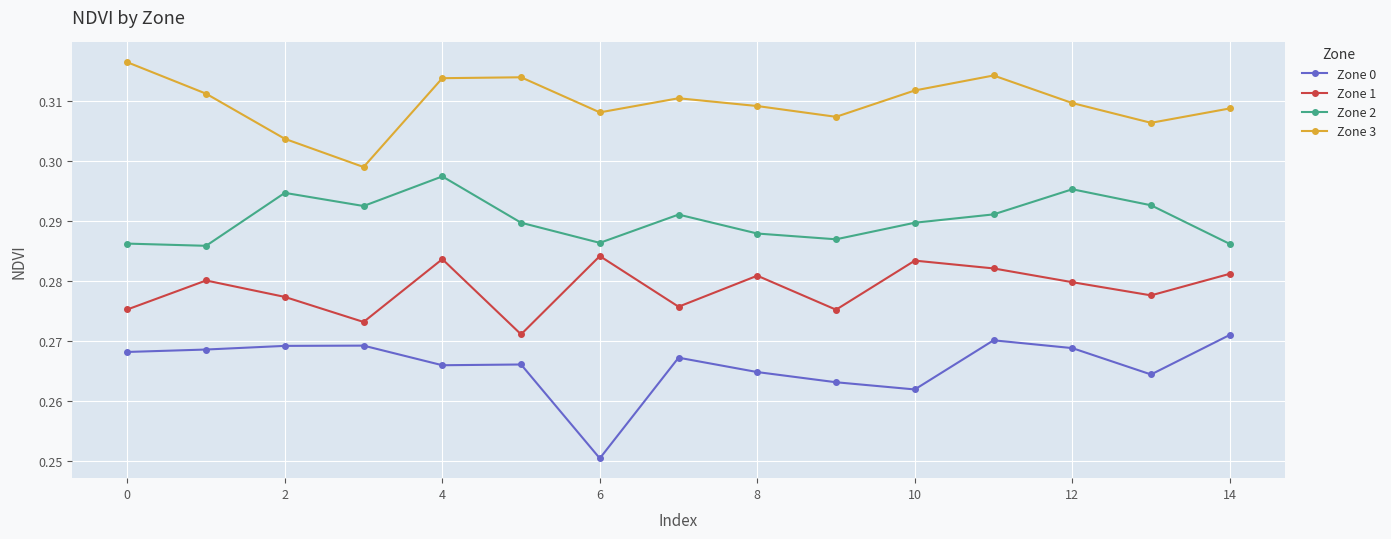

List the series in order of their peak value, lowest first.

Zone 0, Zone 1, Zone 2, Zone 3